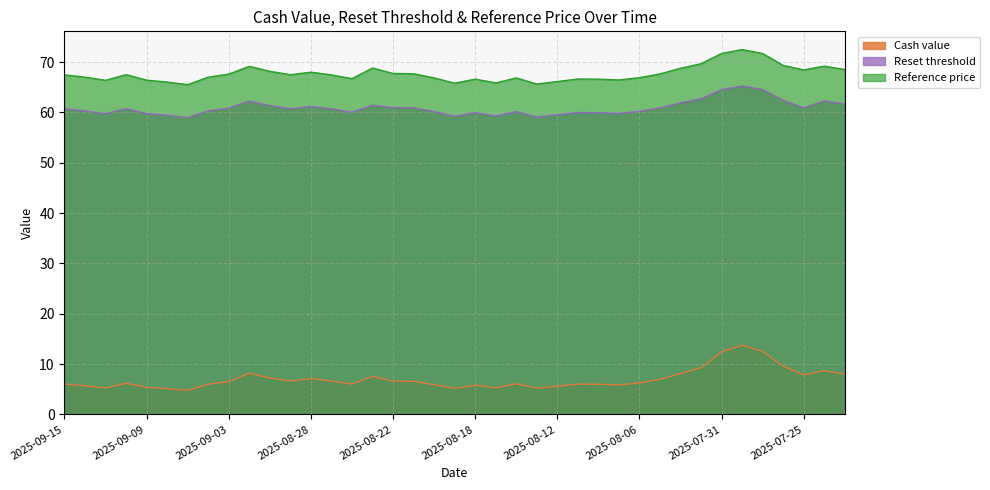

Between 2025-09-08 and 2025-08-15, which series saw the biggest shift?

Reference price